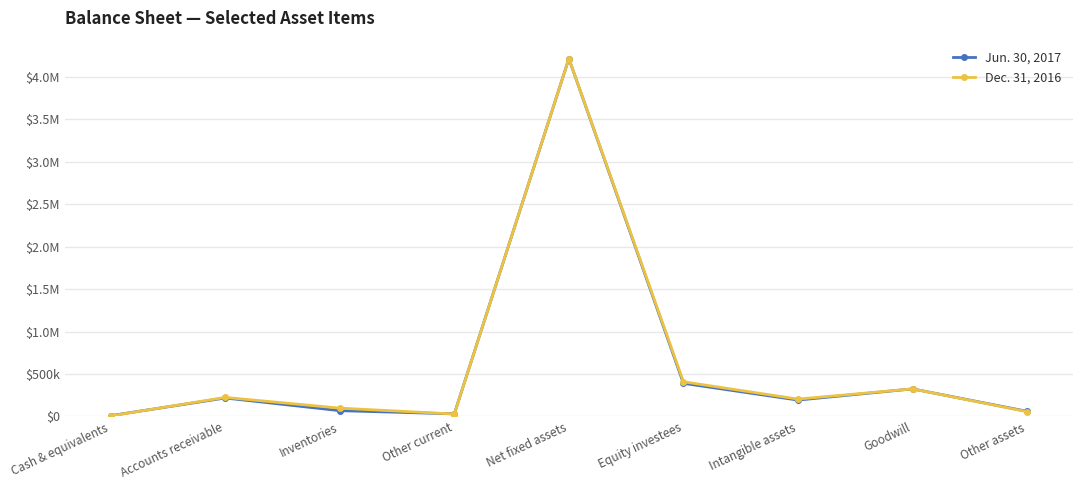

True or false: Jun. 30, 2017 has a value of 325046 at Goodwill.

True